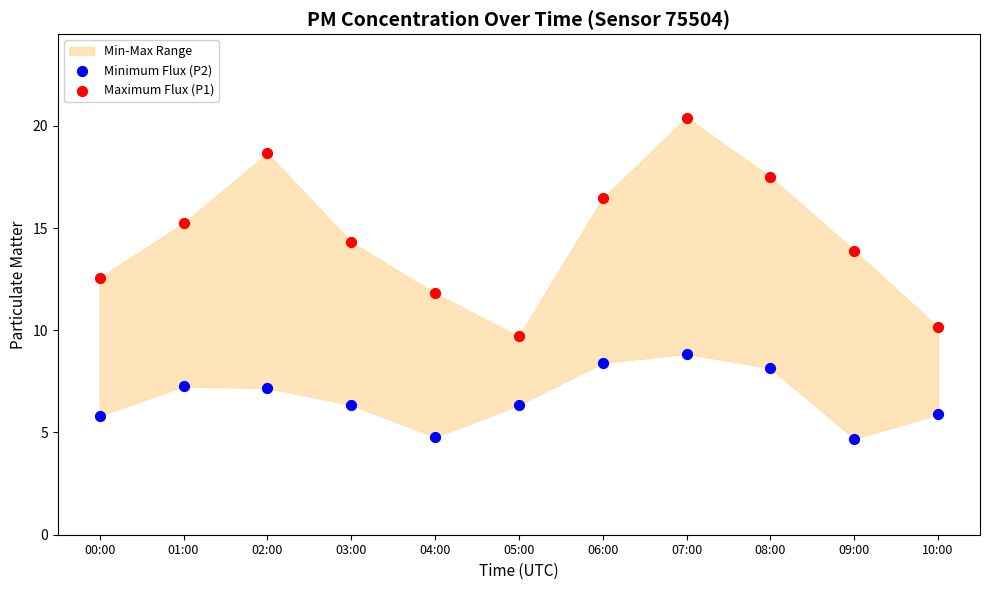

Which series has the largest Y range (max minus min)?

Maximum Flux (P1)